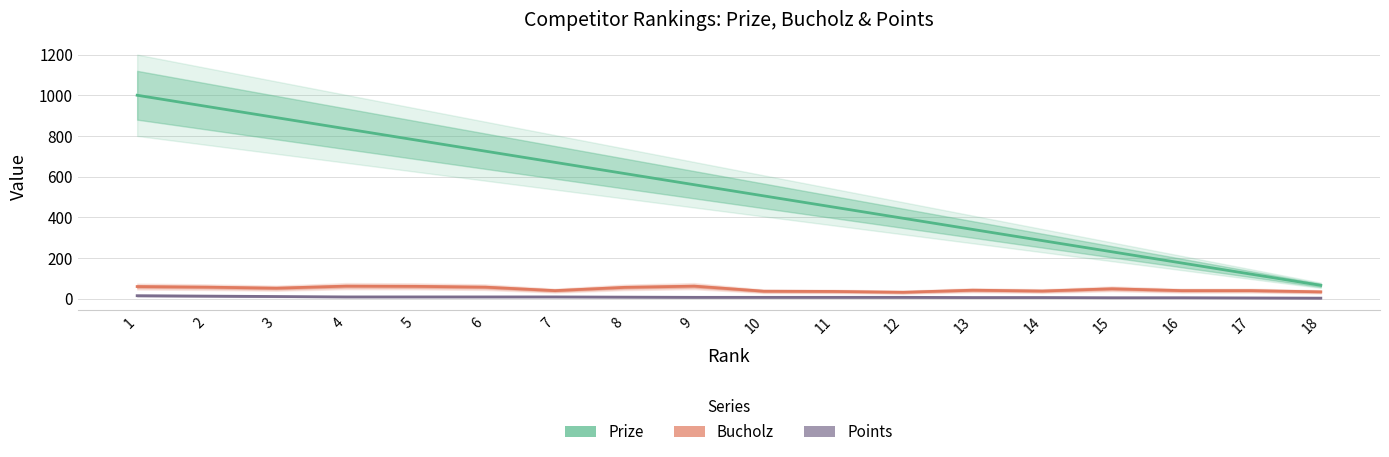

At which category does Bucholz reach its first local peak?

4